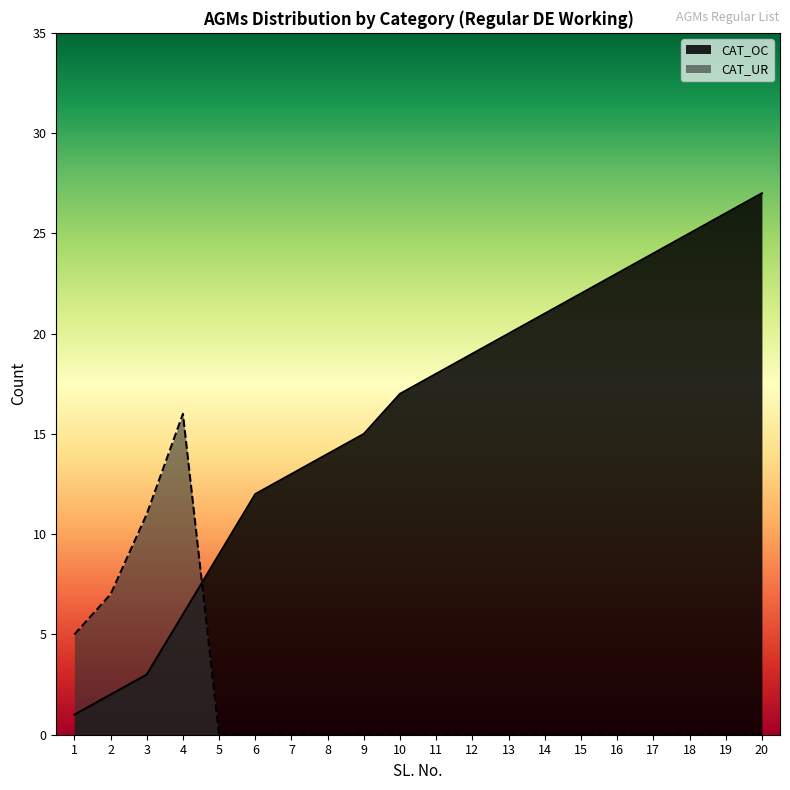

How many data points in CAT_OC are above 18?

9